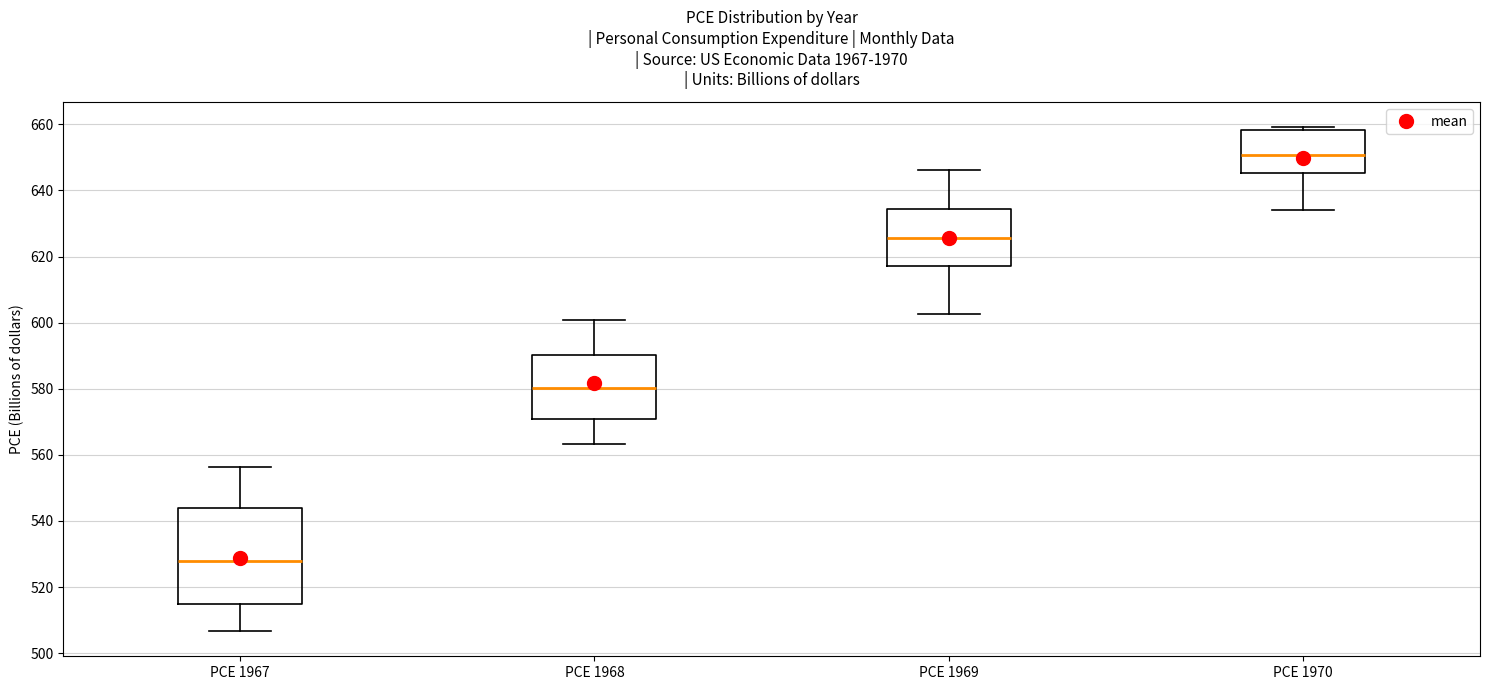

Reading left to right, transcribe this box plot: for each box, give where its median line is, the range the box spans, and where its two whiskers end, as read against the y-axis. The values are not printed on the chart, so give them approximately, as read against the axis.

PCE 1967: median 528, box 514 to 544, whiskers 506 to 556
PCE 1968: median 580, box 570 to 590, whiskers 564 to 600
PCE 1969: median 626, box 618 to 634, whiskers 602 to 646
PCE 1970: median 650, box 646 to 658, whiskers 634 to 660